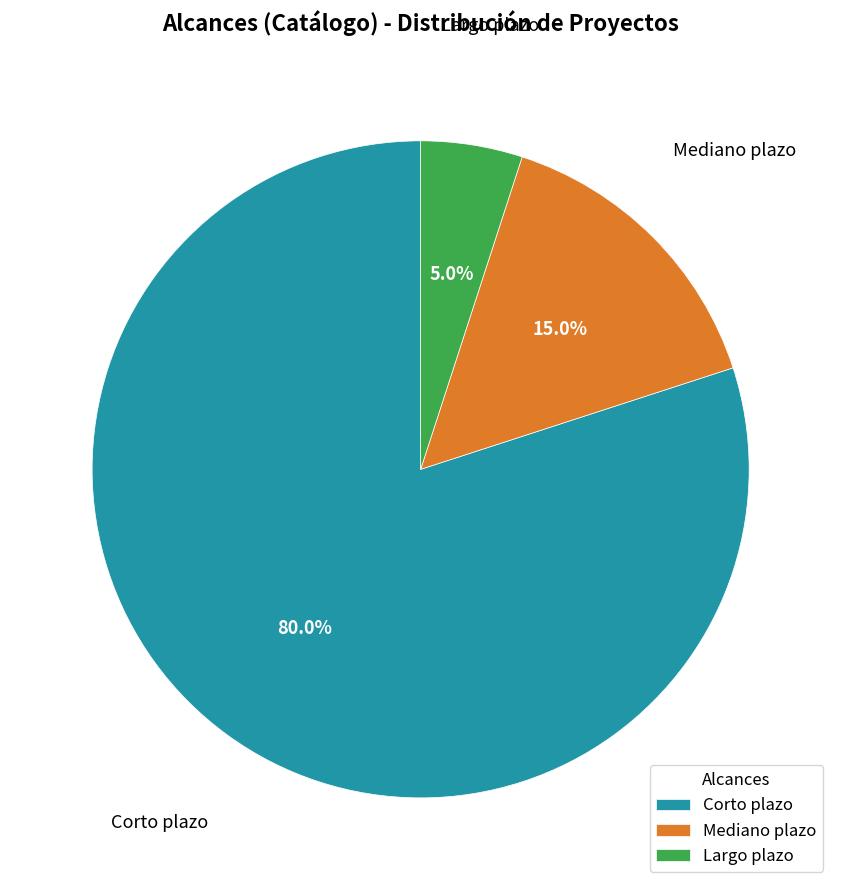

Rank the categories by value from highest to lowest.

Corto plazo, Mediano plazo, Largo plazo